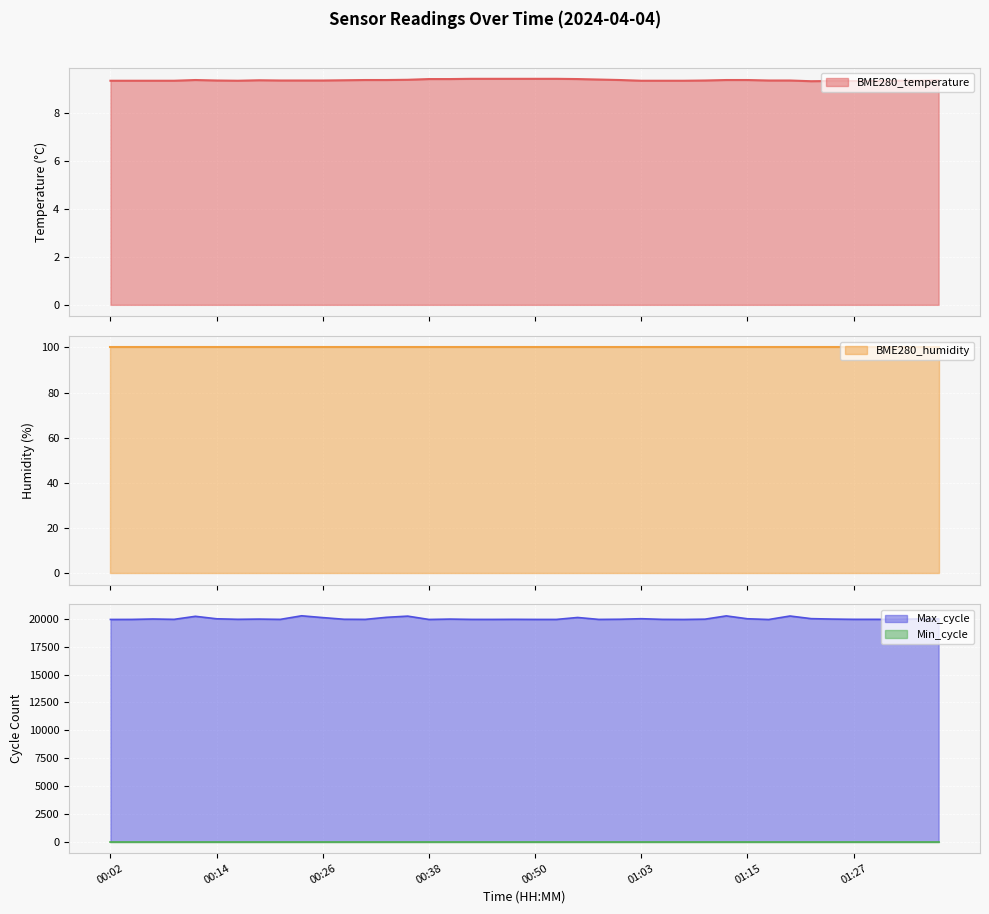

Which series changed the most between 00:38 and 01:37?

Max_cycle